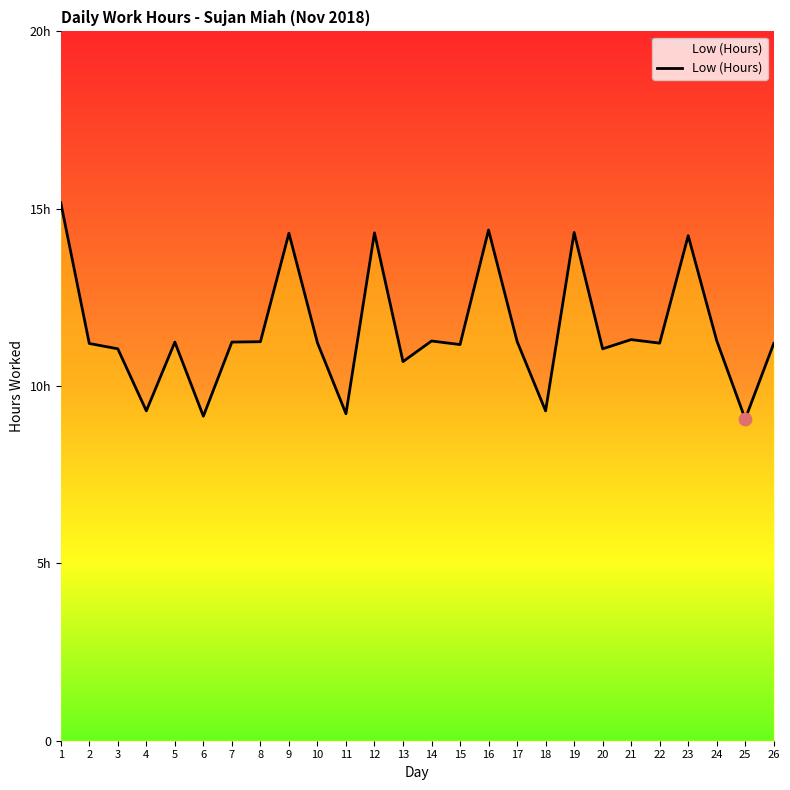

Which has a higher value, 11 or 18?

18